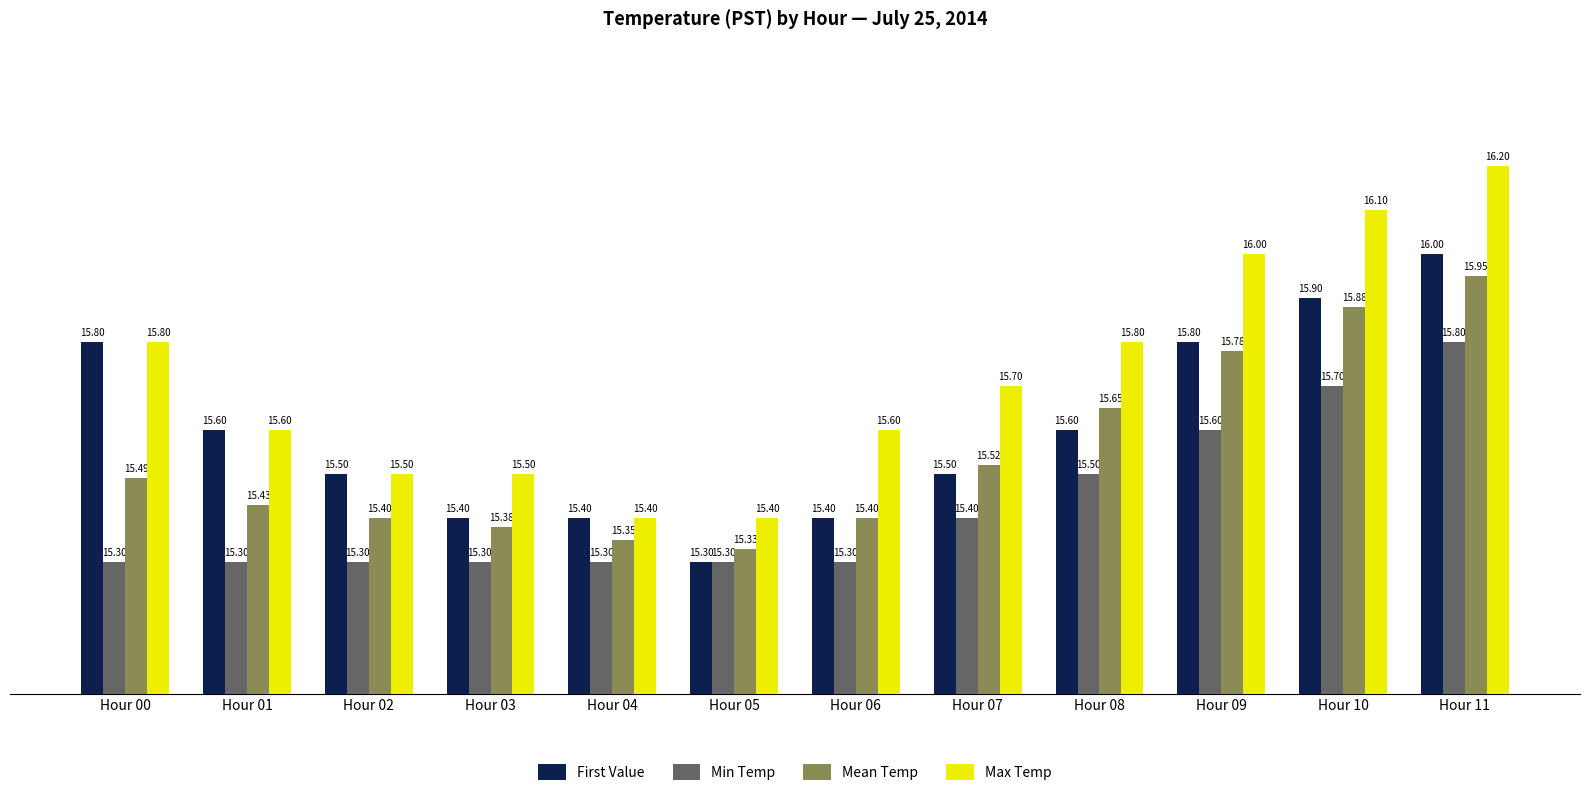

List the series in order of their peak value, highest first.

Max Temp, First Value, Mean Temp, Min Temp